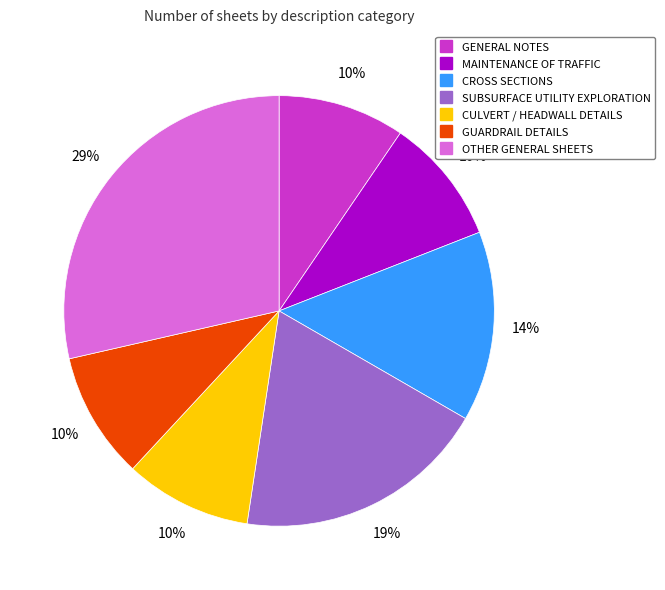

To the nearest percent, what is the difference between the largest and smallest slice percentages?

19%